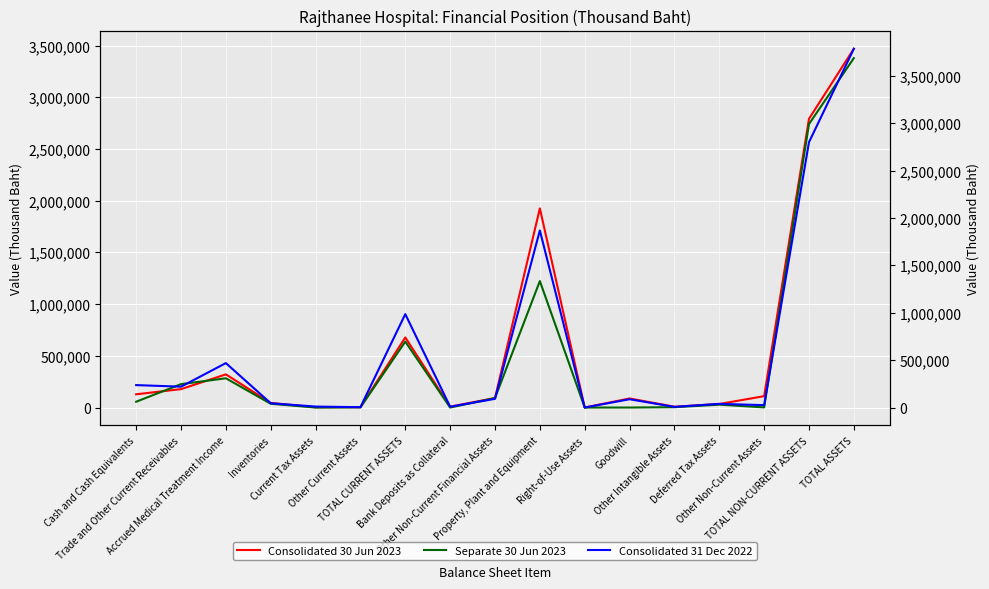

What is the total value across all series at Other Non-Current Financial Assets?

275940